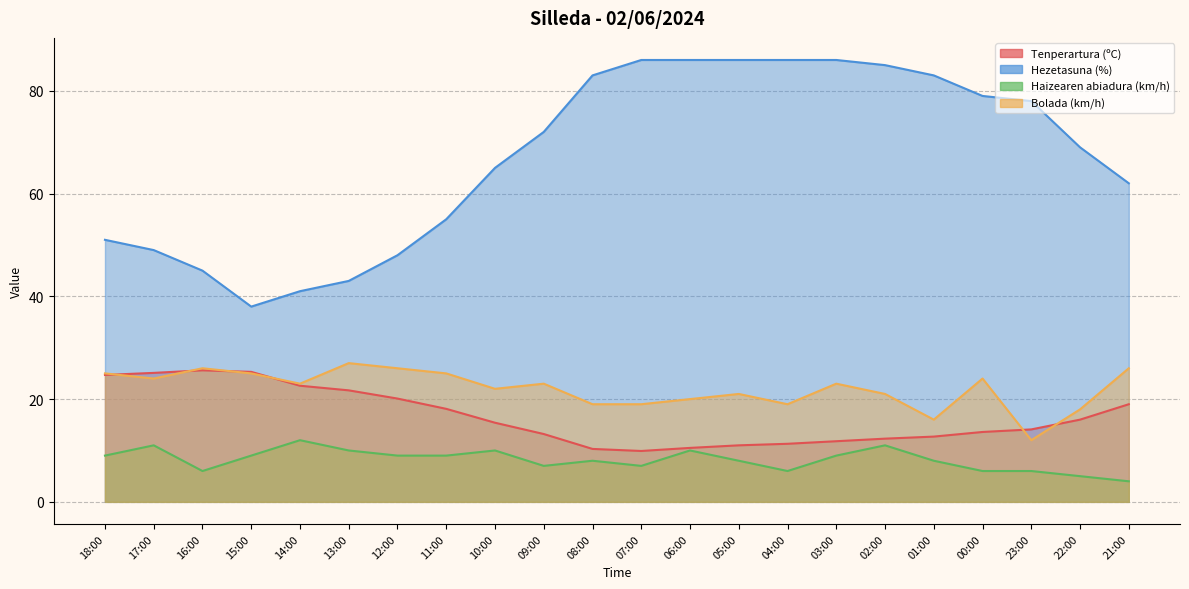

What is the difference between the maximum and minimum values in the Hezetasuna (%) series?

48.0